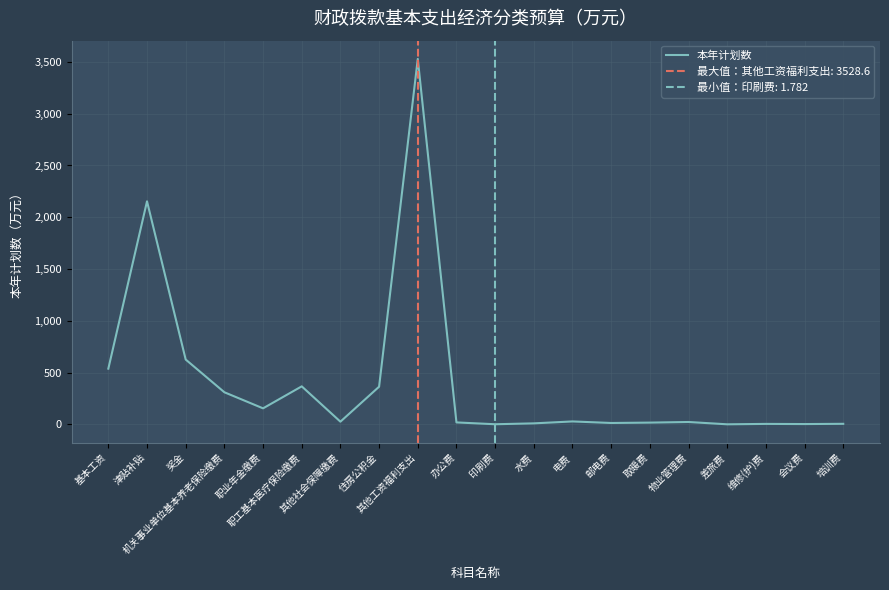

Is it true that the value at 邮电费 is 14.0?

True